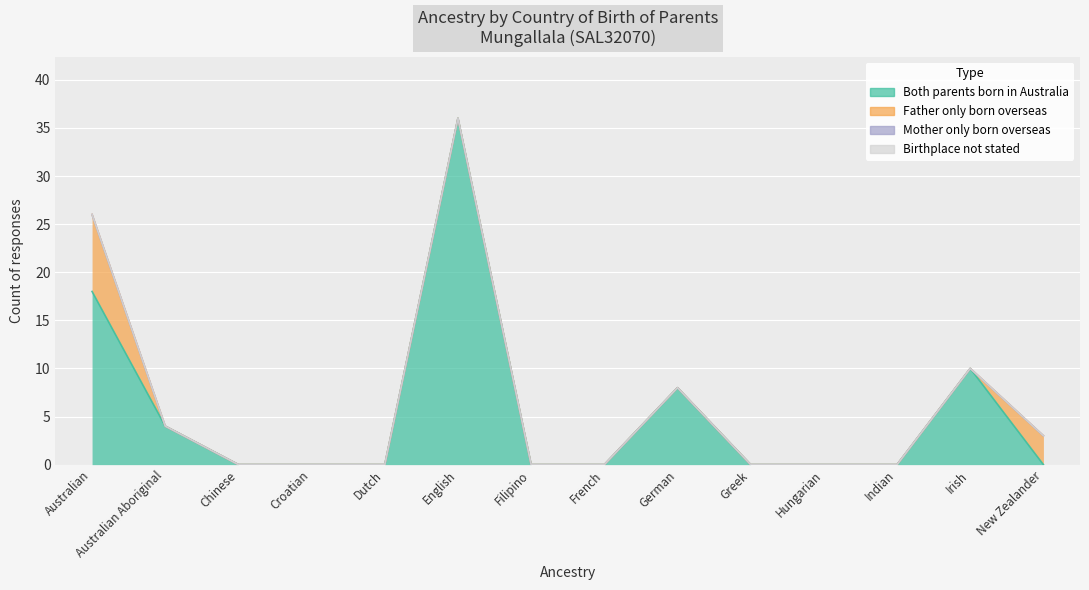

At which category does the chart reach its peak across all series?

English